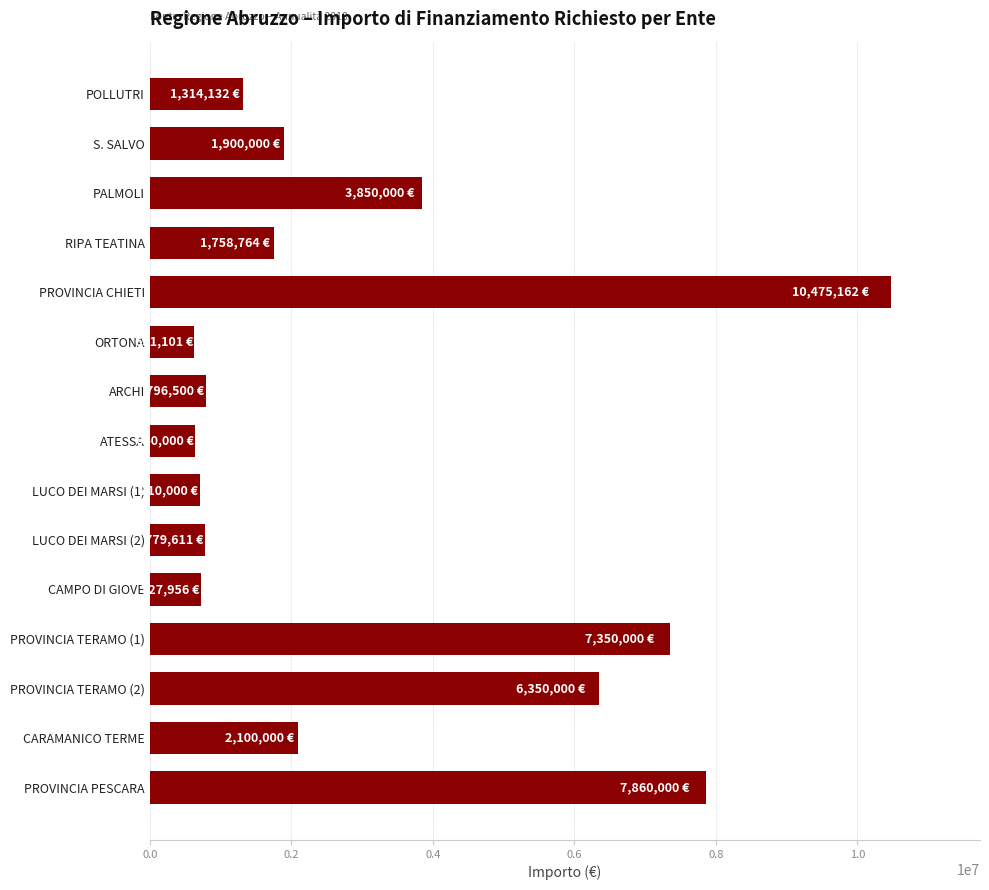

What is the minimum value shown in the chart?

631101.5